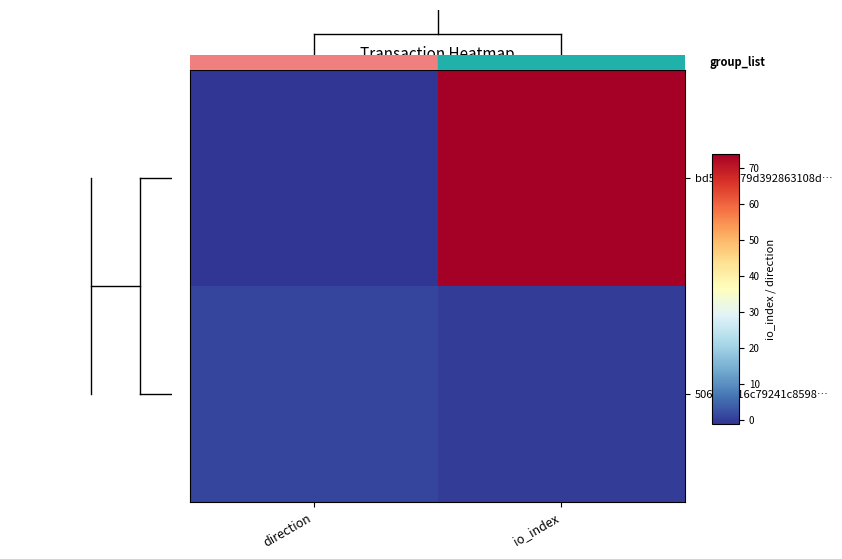

Reading left to right, list all the values displayed in this chart.

bd573d779d392863108d…: direction=-1	io_index=74
506489216c79241c8598…: direction=1	io_index=0